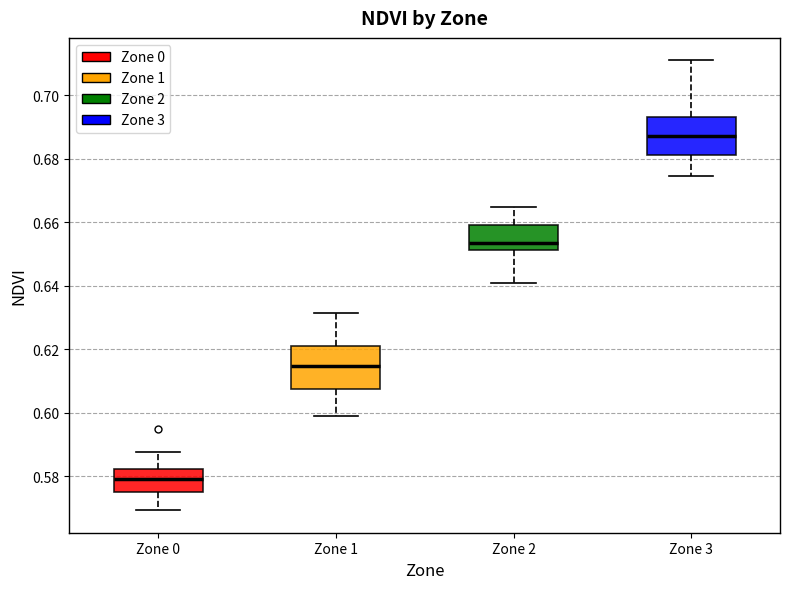

Reading left to right, read every box against the y-axis: the position of its median line, the range the box covers, and the ends of its whiskers. The values are not printed on the chart, so give them approximately, as read against the axis.

Zone 0: median 0.580, box 0.576 to 0.582, whiskers 0.570 to 0.588
Zone 1: median 0.614, box 0.608 to 0.622, whiskers 0.598 to 0.632
Zone 2: median 0.654, box 0.652 to 0.660, whiskers 0.640 to 0.664
Zone 3: median 0.688, box 0.682 to 0.694, whiskers 0.674 to 0.712